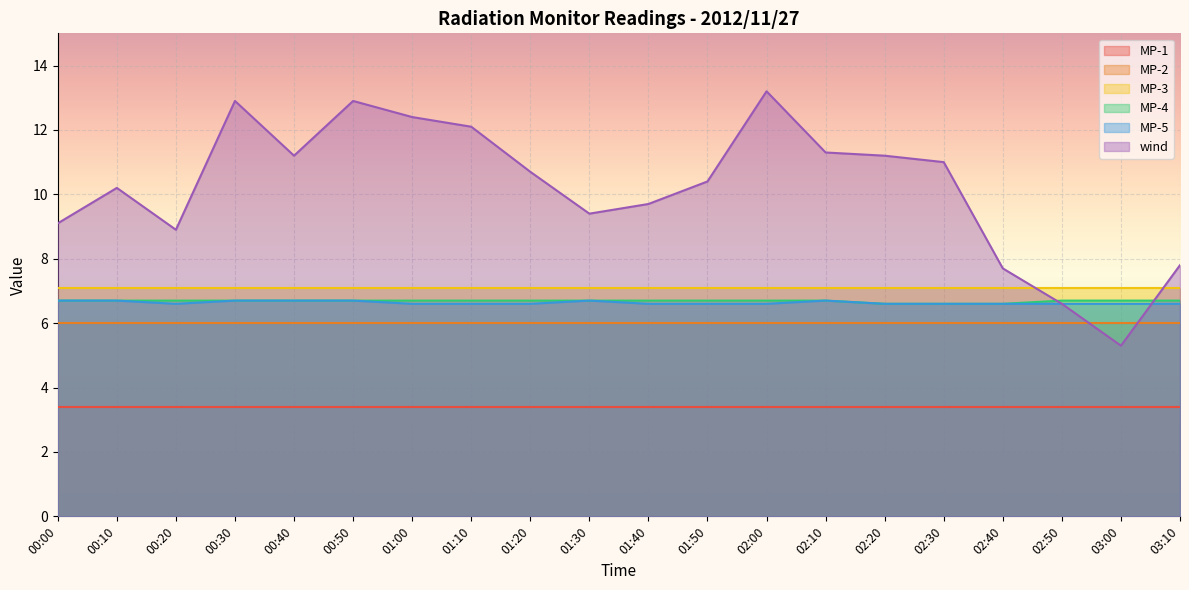

At which label does MP-5 reach its peak?

00:00